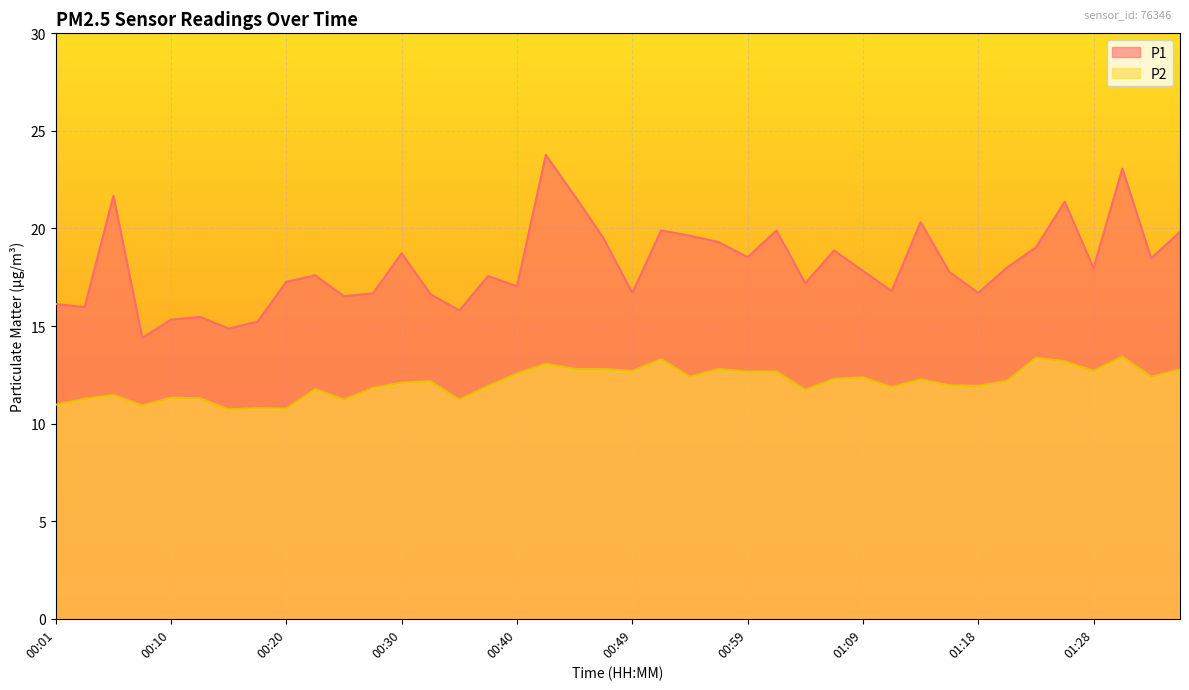

Rank the series by their maximum value, from highest to lowest.

P1, P2